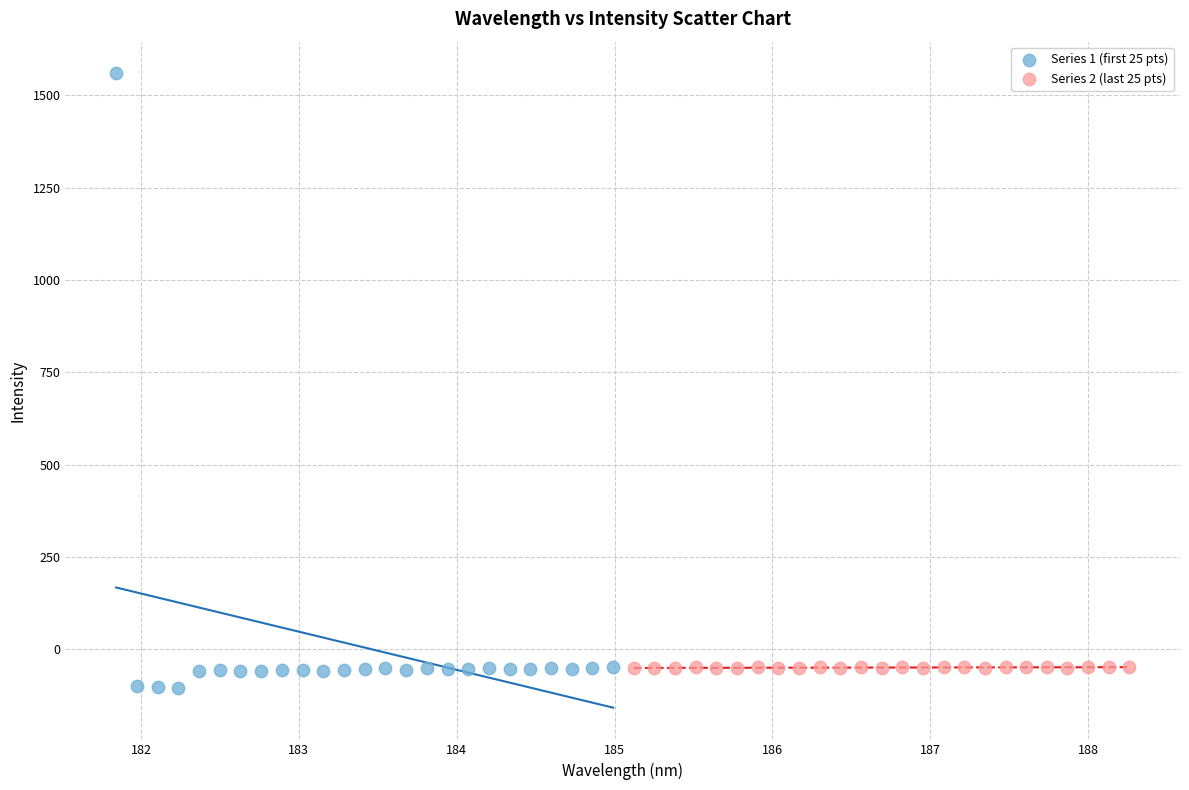

What are all the series names shown in the legend?

Series 1 (first 25 pts), Series 2 (last 25 pts)